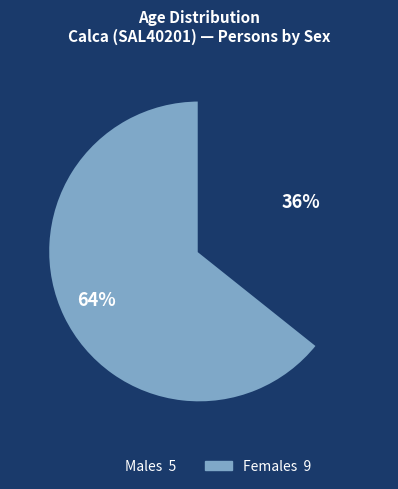

Is there any slice that represents more than half of the pie?

Yes